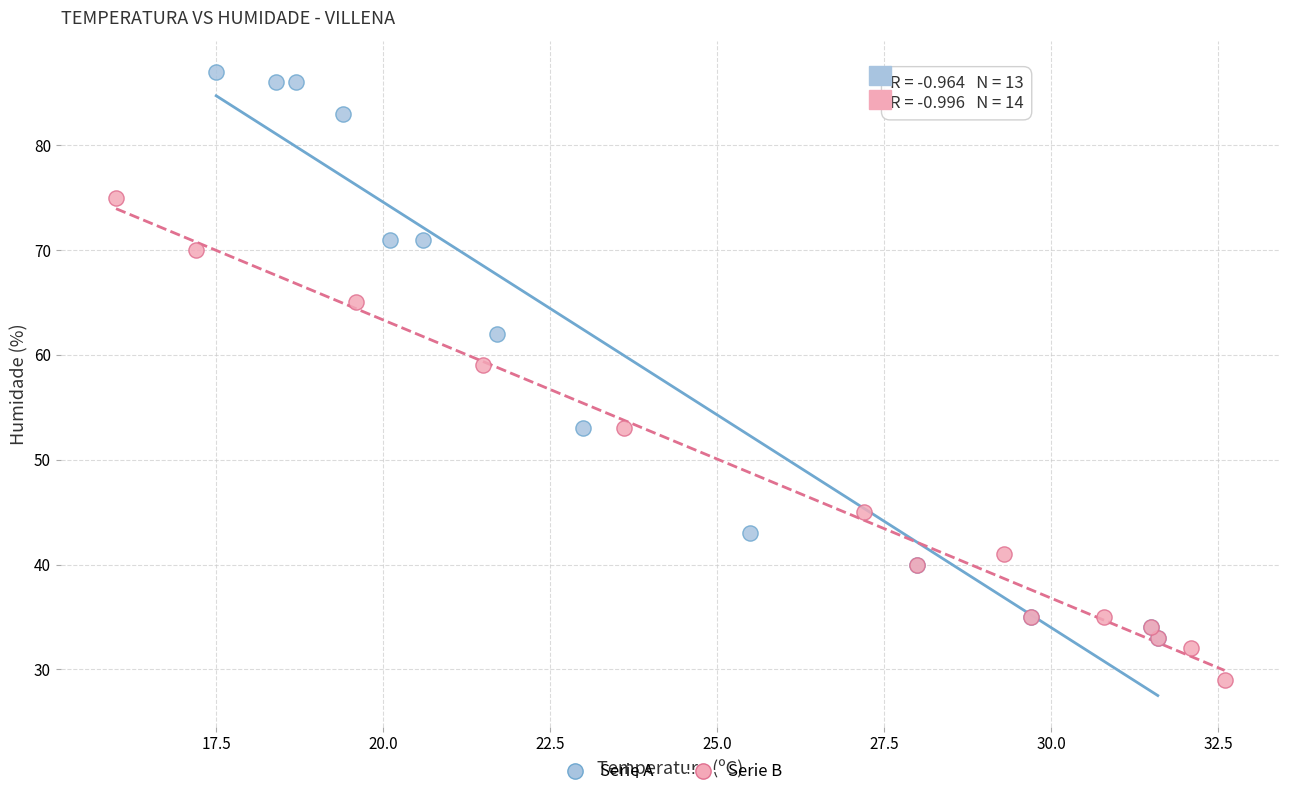

What are all the series names shown in the legend?

Serie A, Serie B